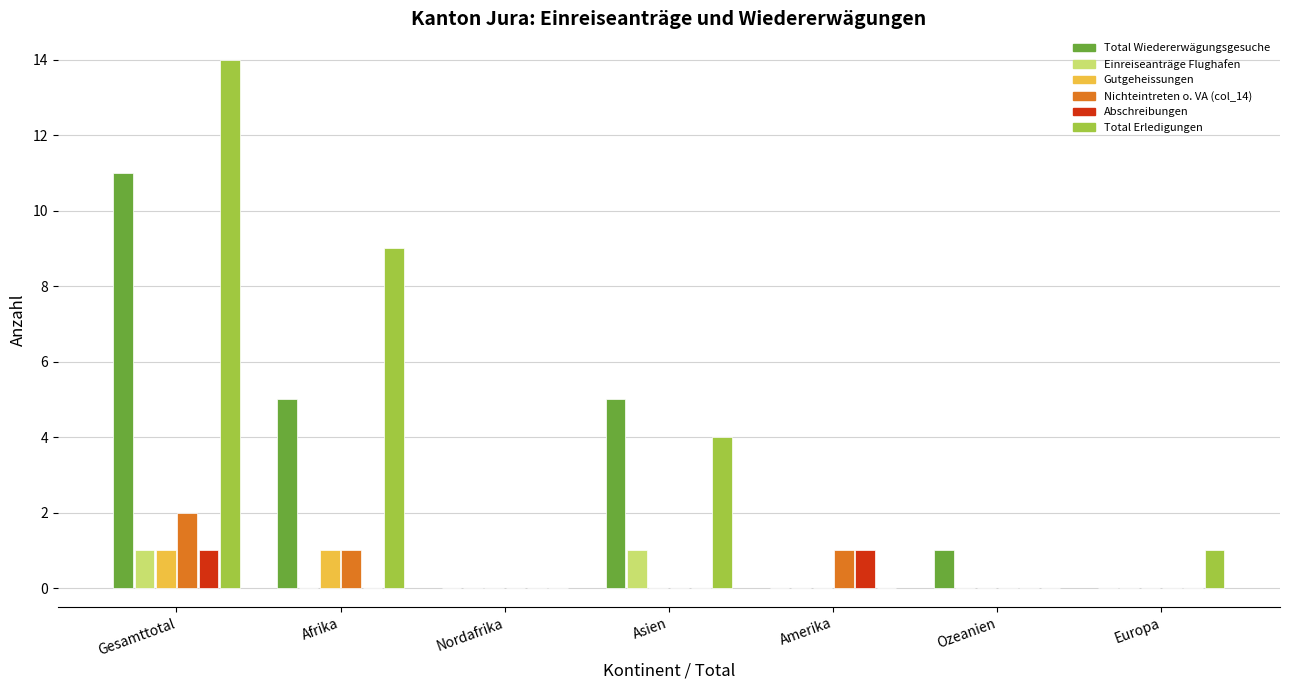

The value of Abschreibungen at Afrika is 0. True or false?

True